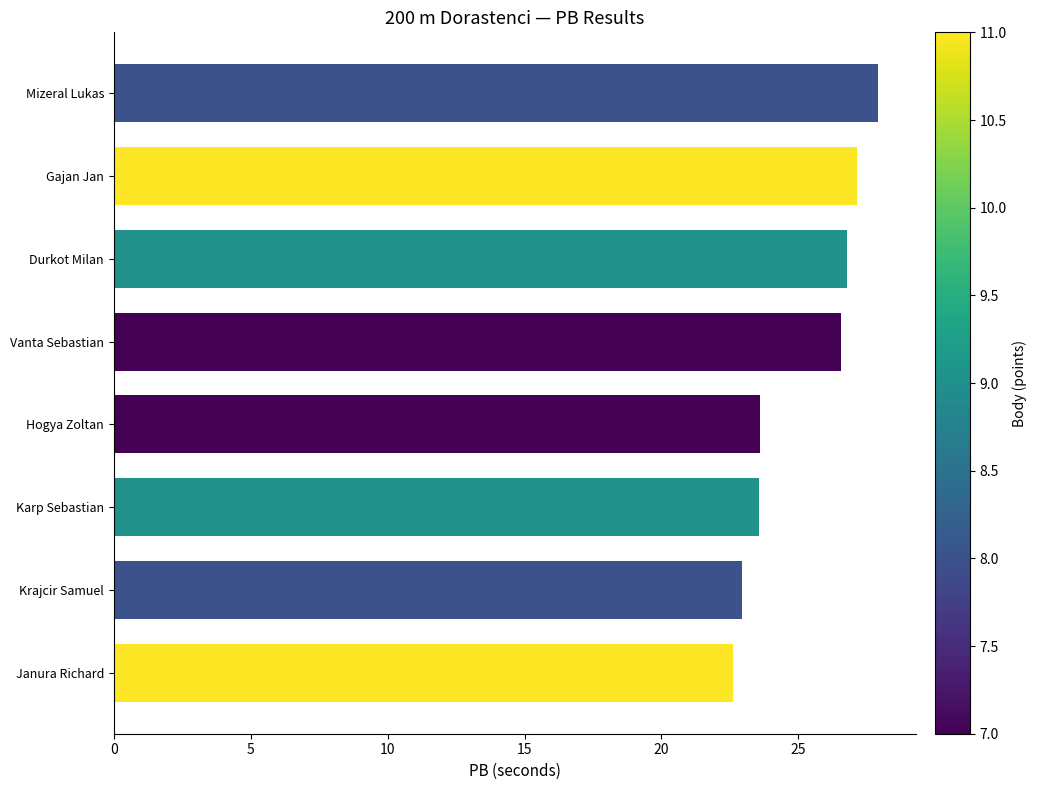

What is the maximum value shown in the chart?

27.9